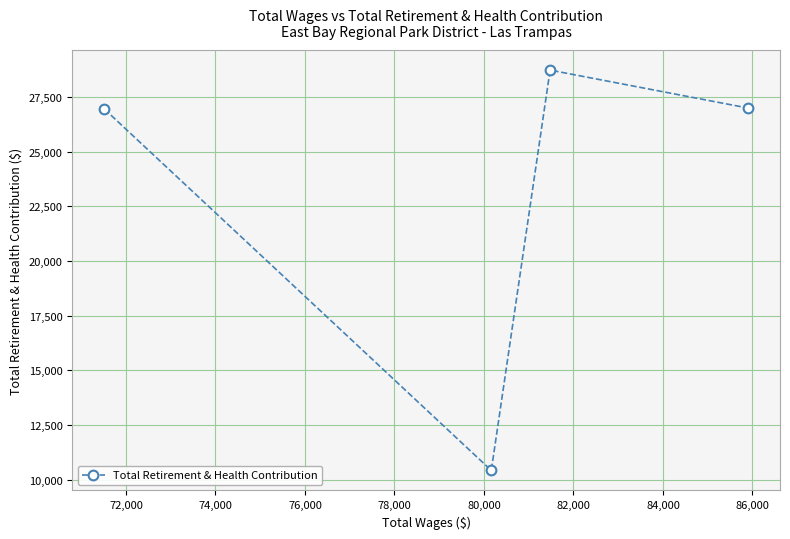

What is the value of the 1st point from the left?

26943